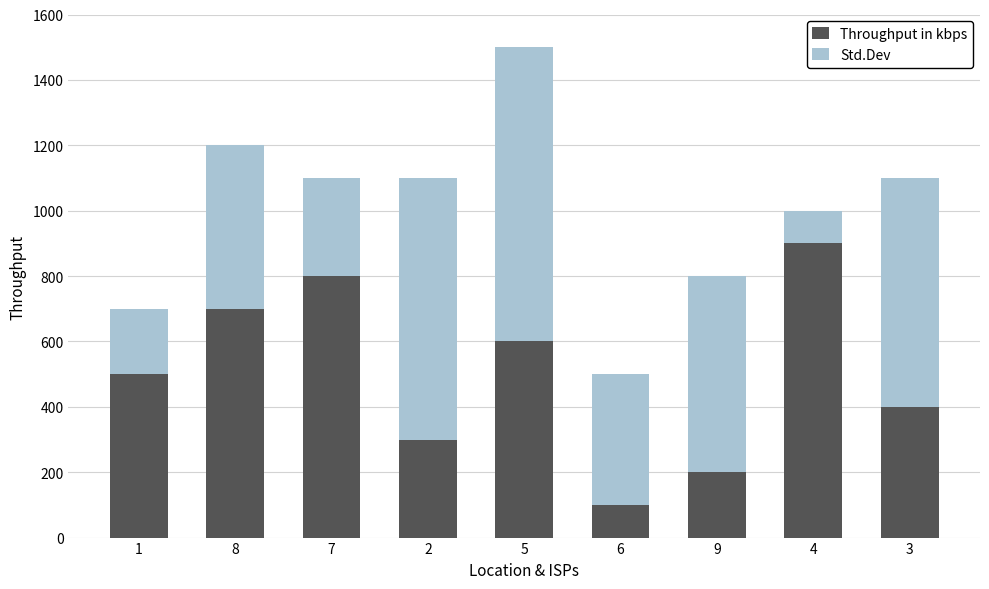

What is the difference between the Throughput in kbps values at 5 and 9?

400